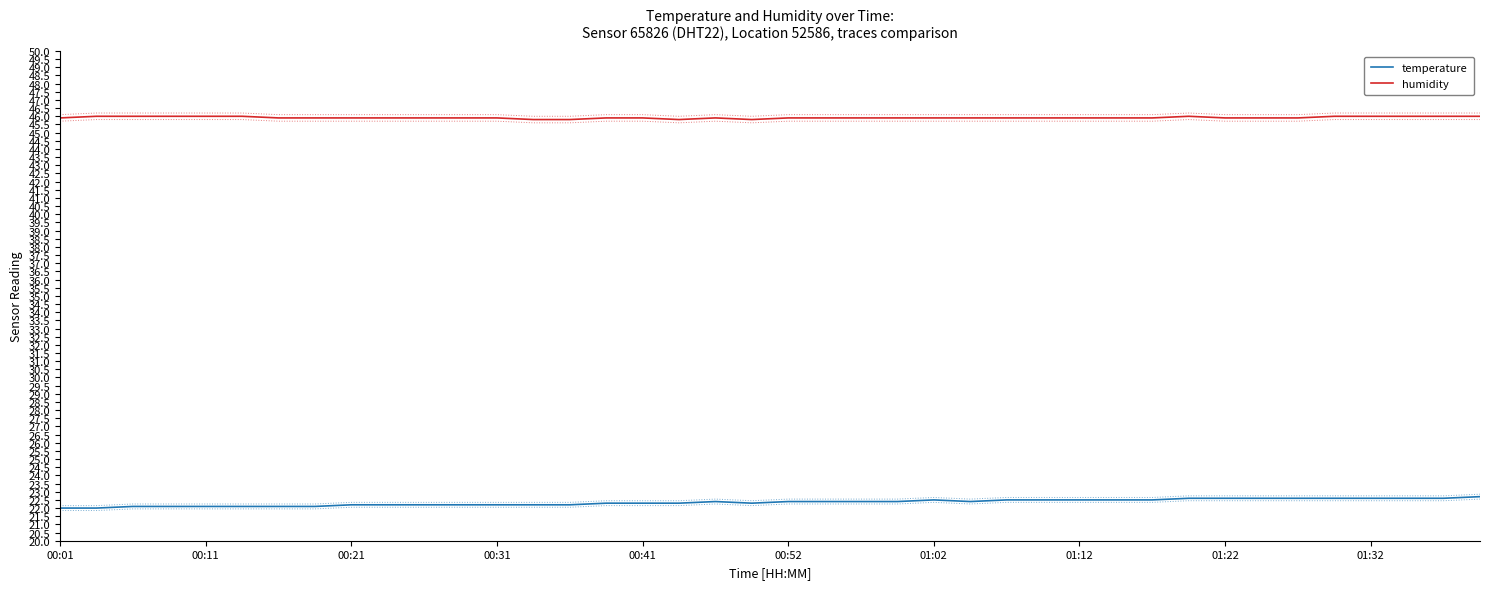

At which category is the sum across all series the highest?

39